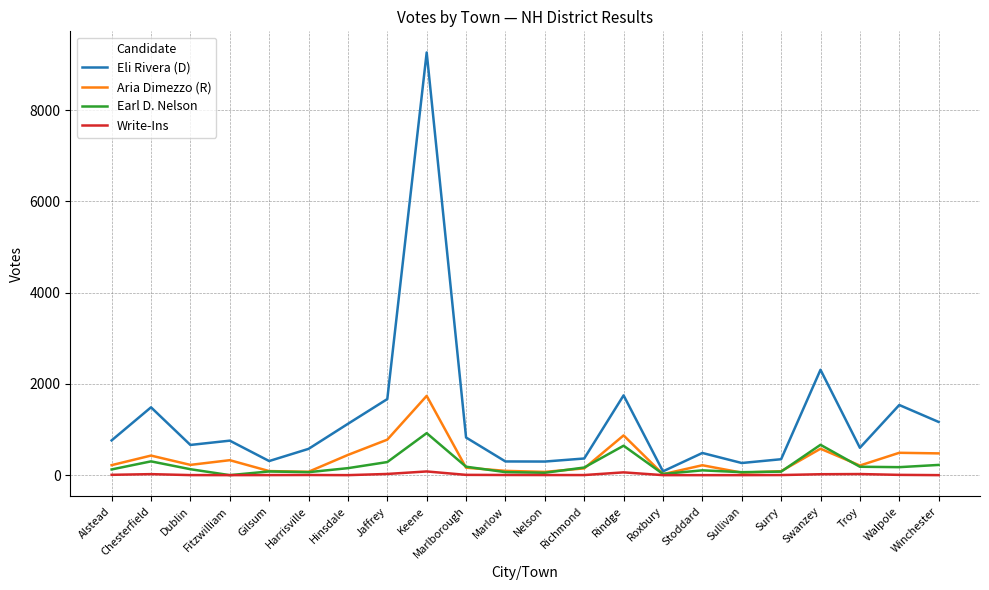

Read the Earl D. Nelson value at Winchester, to the nearest 50.

200